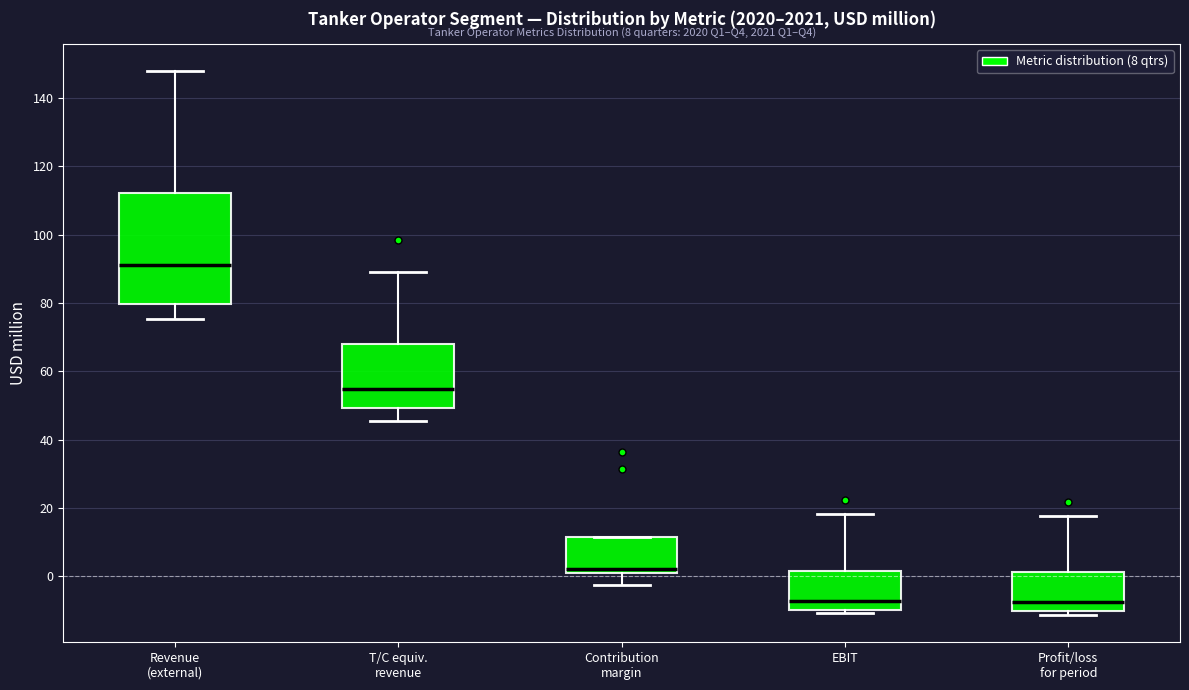

Which box has the highest median line?

Revenue (external)